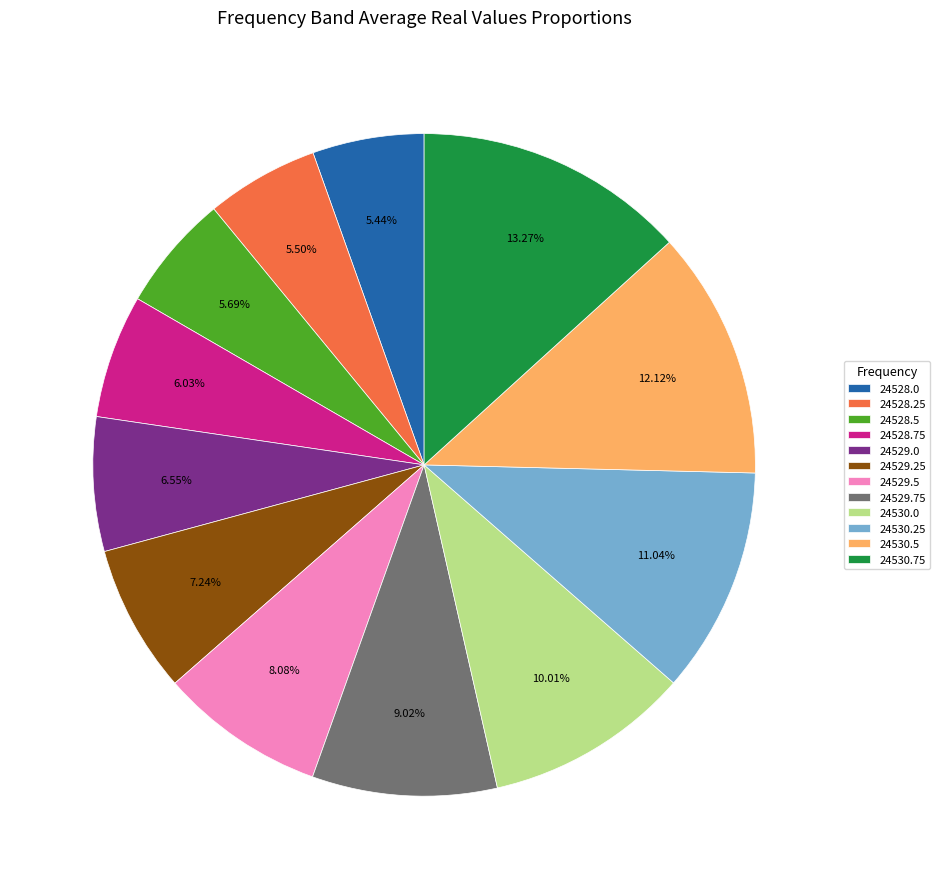

Between 24528.25 and 24530.5, which is larger?

24530.5